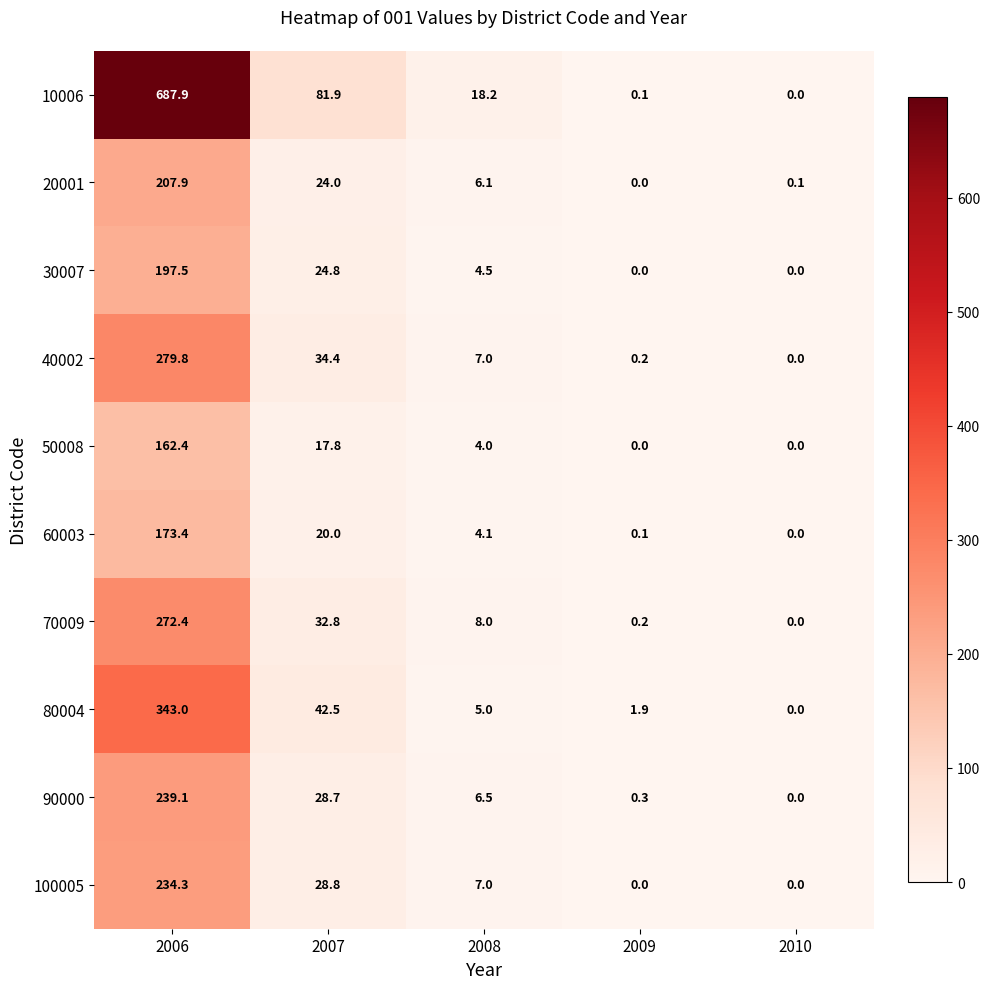

What is the difference between the highest and lowest values at 2008?

14.2